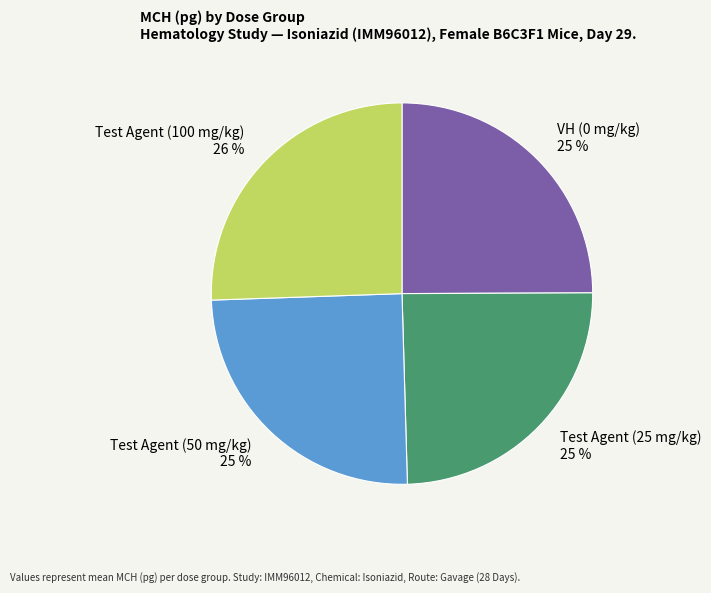

To the nearest percent, what percentage of the pie is Test Agent (100 mg/kg)?

26%